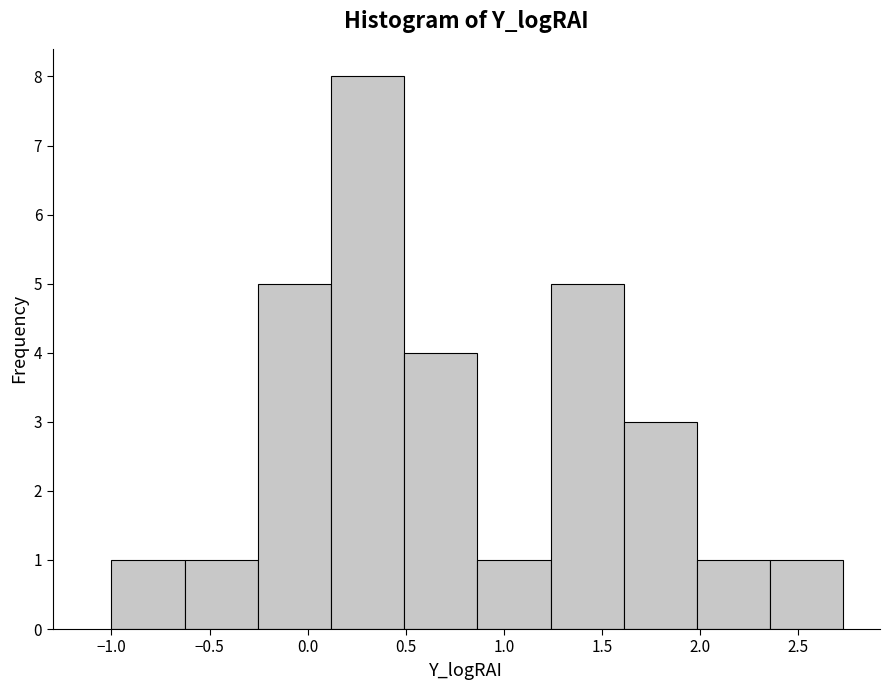

Reading left to right, list every bar in this chart as the range it spans on the x-axis followed by its height. Neither the bar edges nor the heights are printed on the chart, so give them approximately, as read against the axes.

-1.00 to -0.65: 1
-0.65 to -0.25: 1
-0.25 to 0.10: 5
0.10 to 0.50: 8
0.50 to 0.85: 4
0.85 to 1.25: 1
1.25 to 1.60: 5
1.60 to 2.00: 3
2.00 to 2.35: 1
2.35 to 2.75: 1